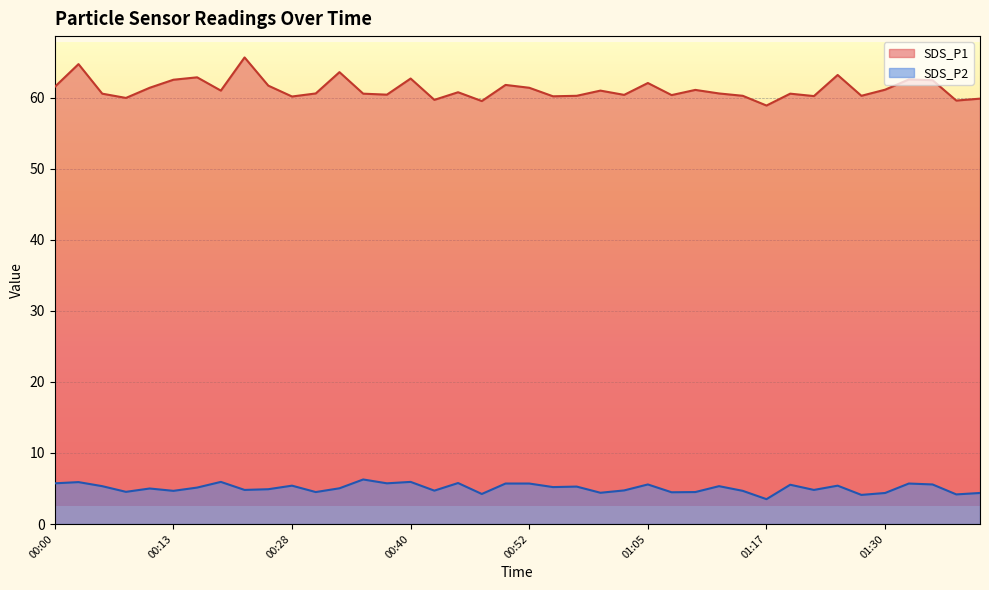

What is the value of the SDS_P2 point at the 14th from the left?

6.3